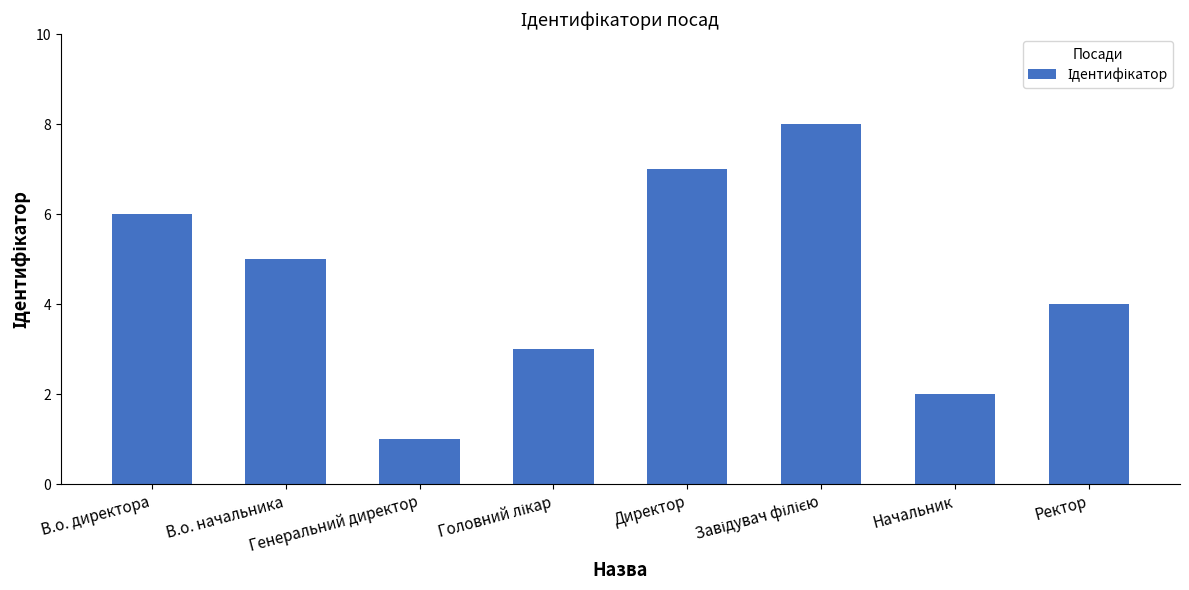

What is the difference between the maximum and second lowest values?

6